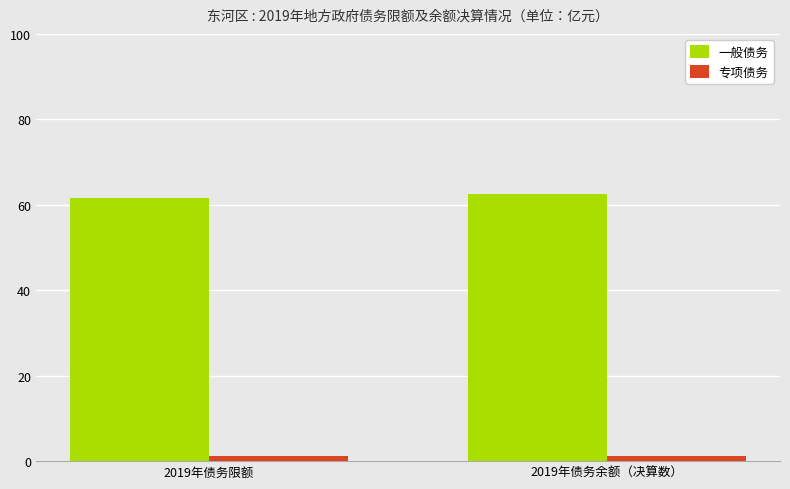

What position from the left is 2019年债务余额（决算数）?

2